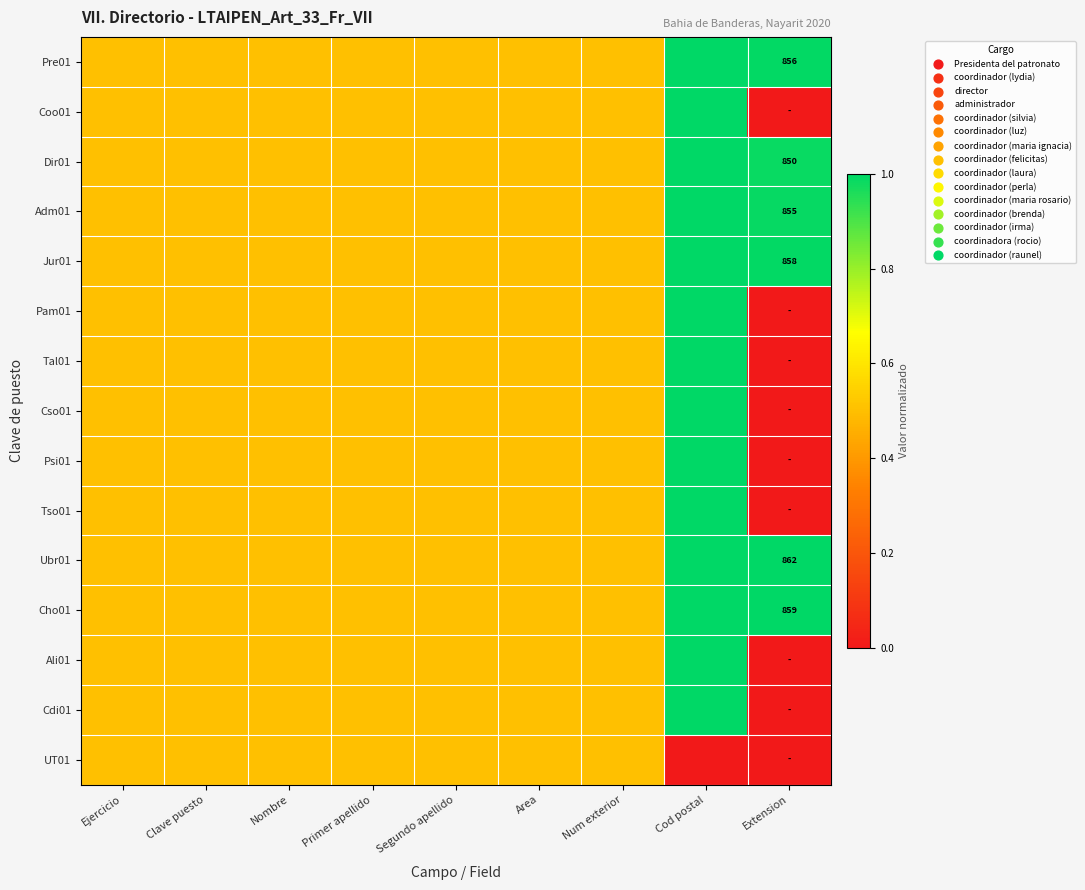

The Psi01 series shows 0.5 at Nombre. True or false?

True